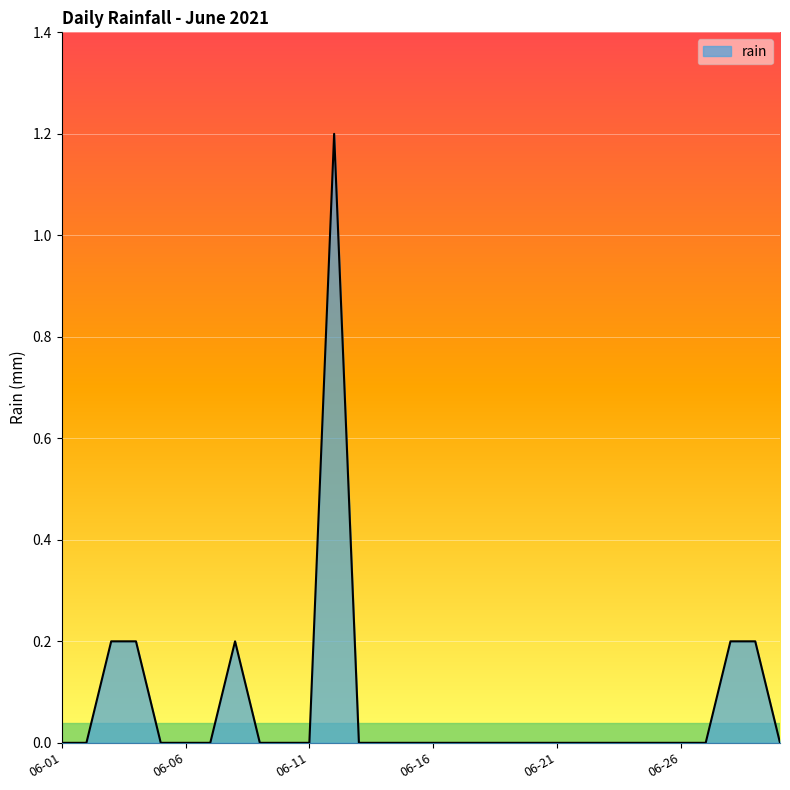

What is the greatest value displayed?

1.2